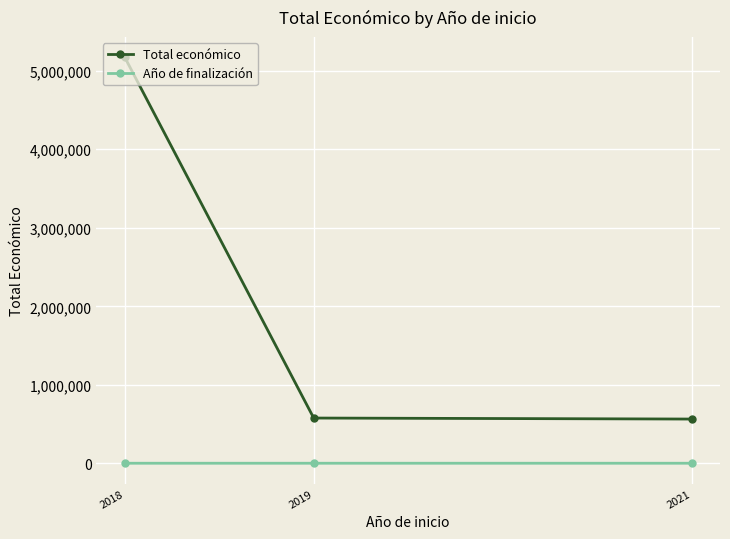

Which series has the largest total across all categories?

Total económico